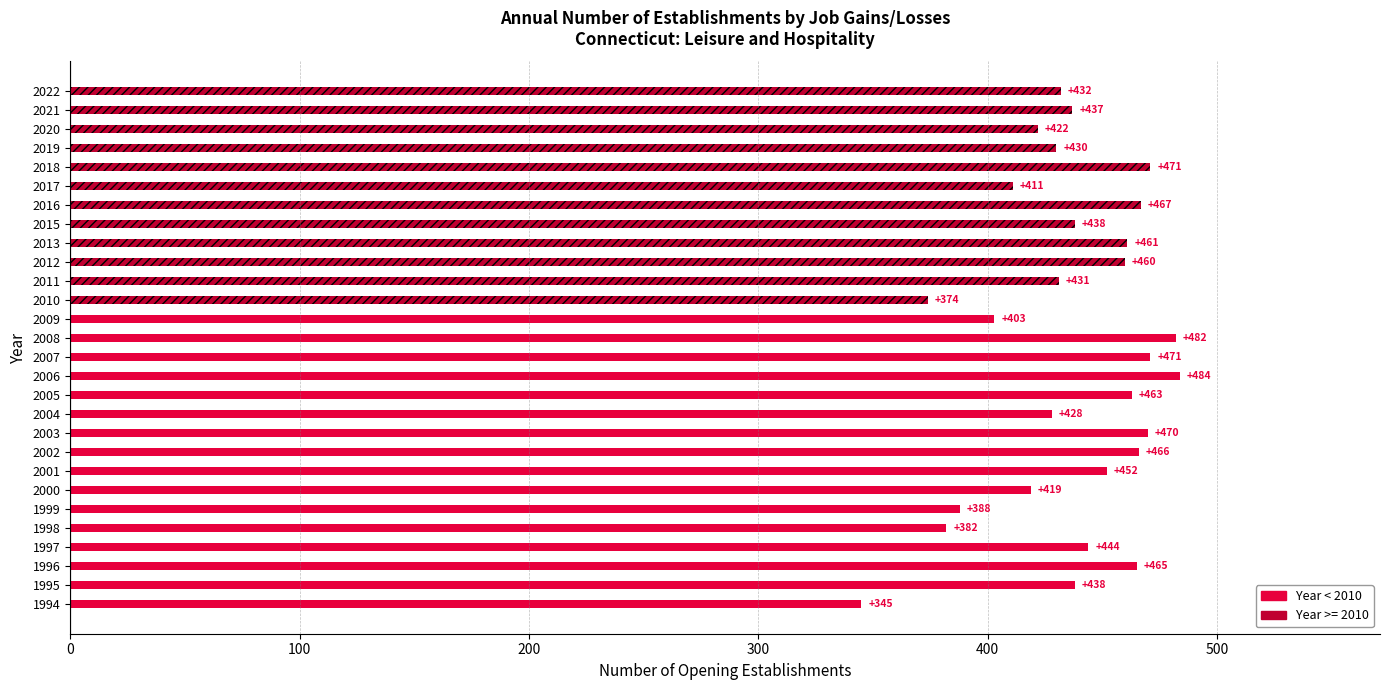

Which has a higher value, 2006 or 2005?

2006